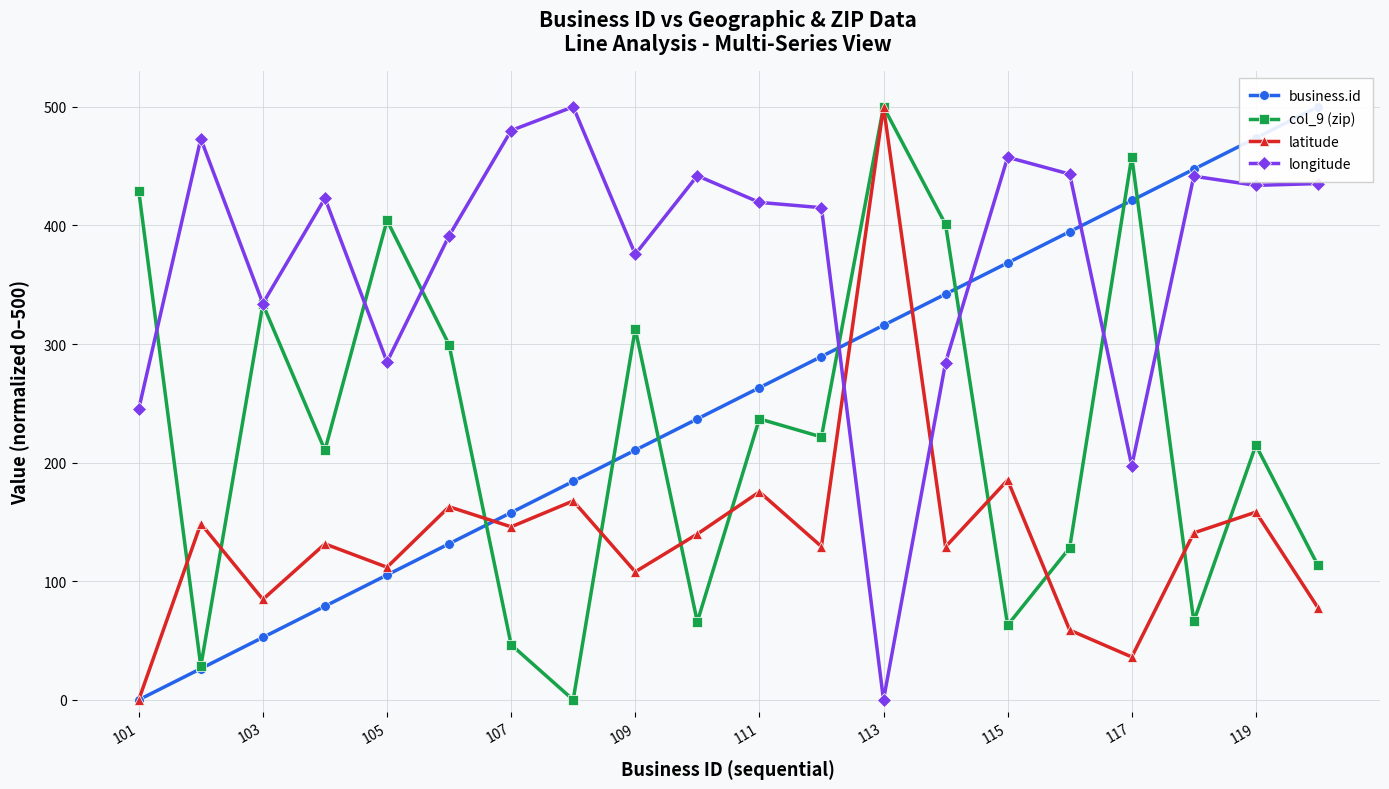

Is it true that latitude equals 158.3 at 119?

True